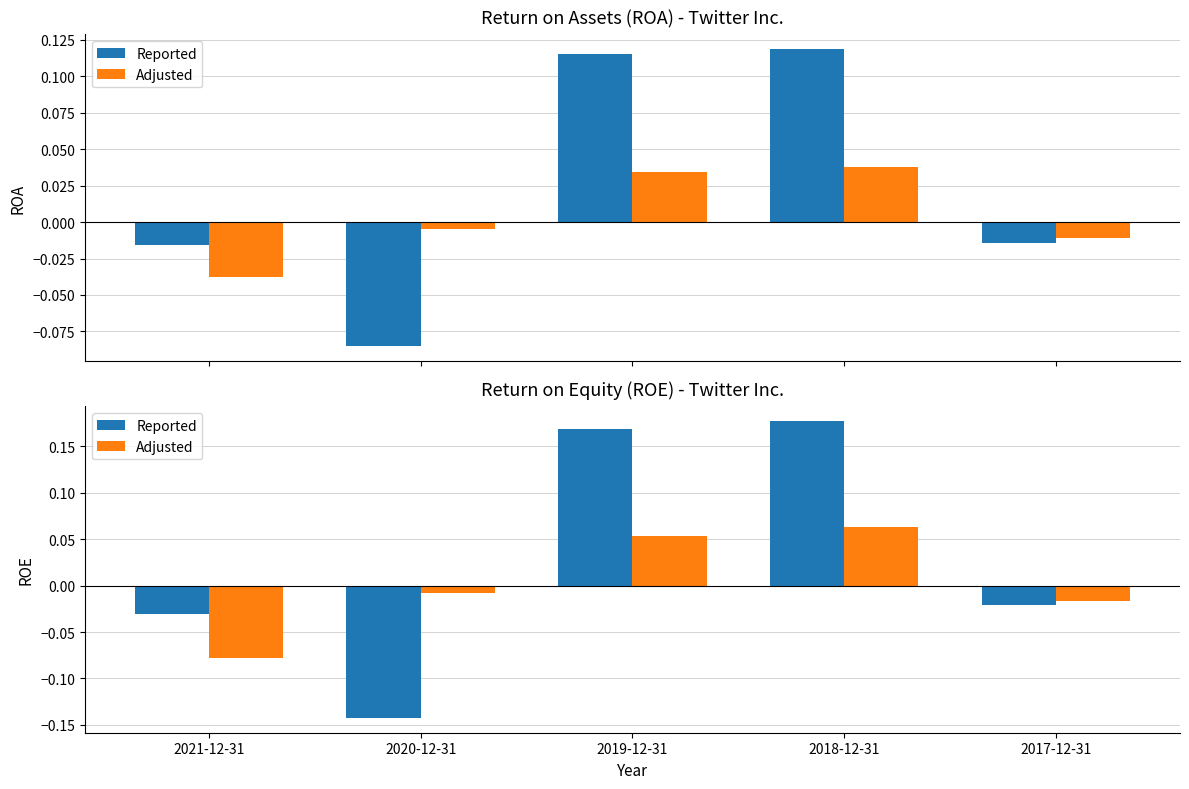

Reading left to right, transcribe all the data shown in this chart.

Reported: 2021-12-31=-0.0	2020-12-31=-0.1	2019-12-31=0.2	2018-12-31=0.2	2017-12-31=-0.0
Adjusted: 2021-12-31=-0.1	2020-12-31=-0.0	2019-12-31=0.1	2018-12-31=0.1	2017-12-31=-0.0